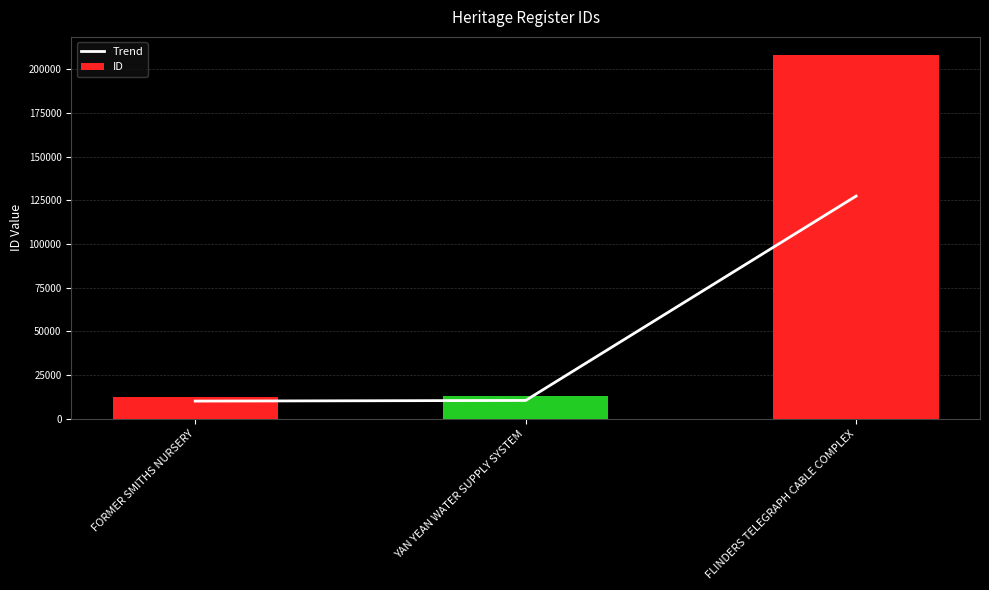

What is the label of the 1st bar from the left?

FORMER SMITHS NURSERY